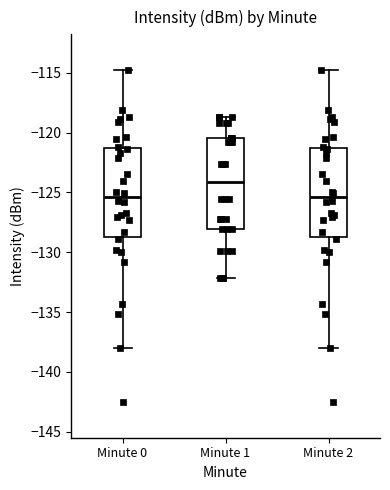

Where does the lower whisker of the box for Minute 2 end on the y-axis? The values are not printed on the chart, so give them approximately, as read against the axis.

-138.0